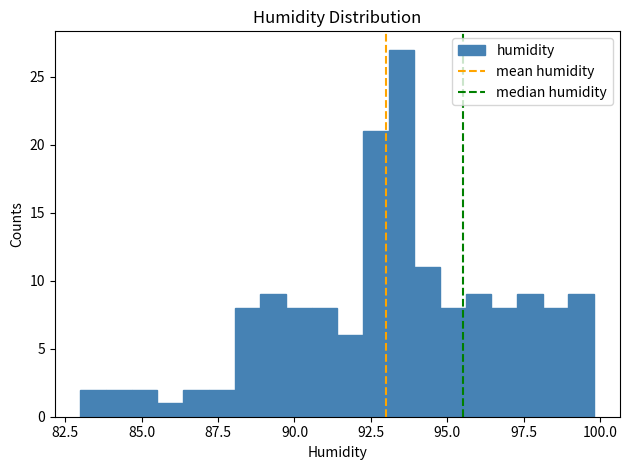

Around what value on the x-axis is the tallest bar? Give the approximate position of its centre, as read against the axis.

93.5